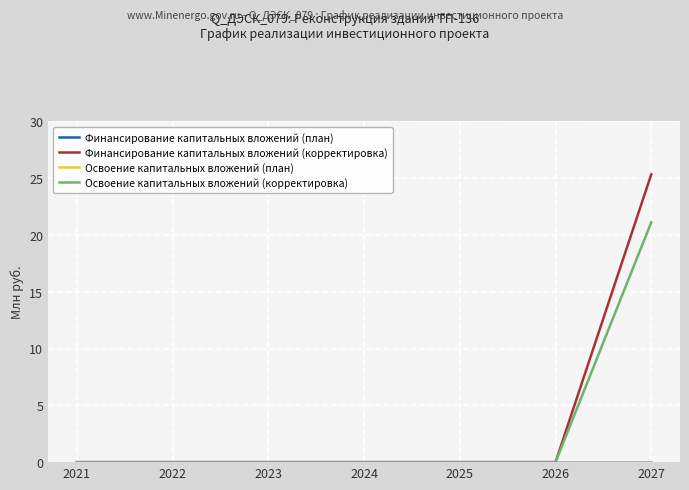

Which series has the largest total across all categories?

Финансирование капитальных вложений (корректировка)